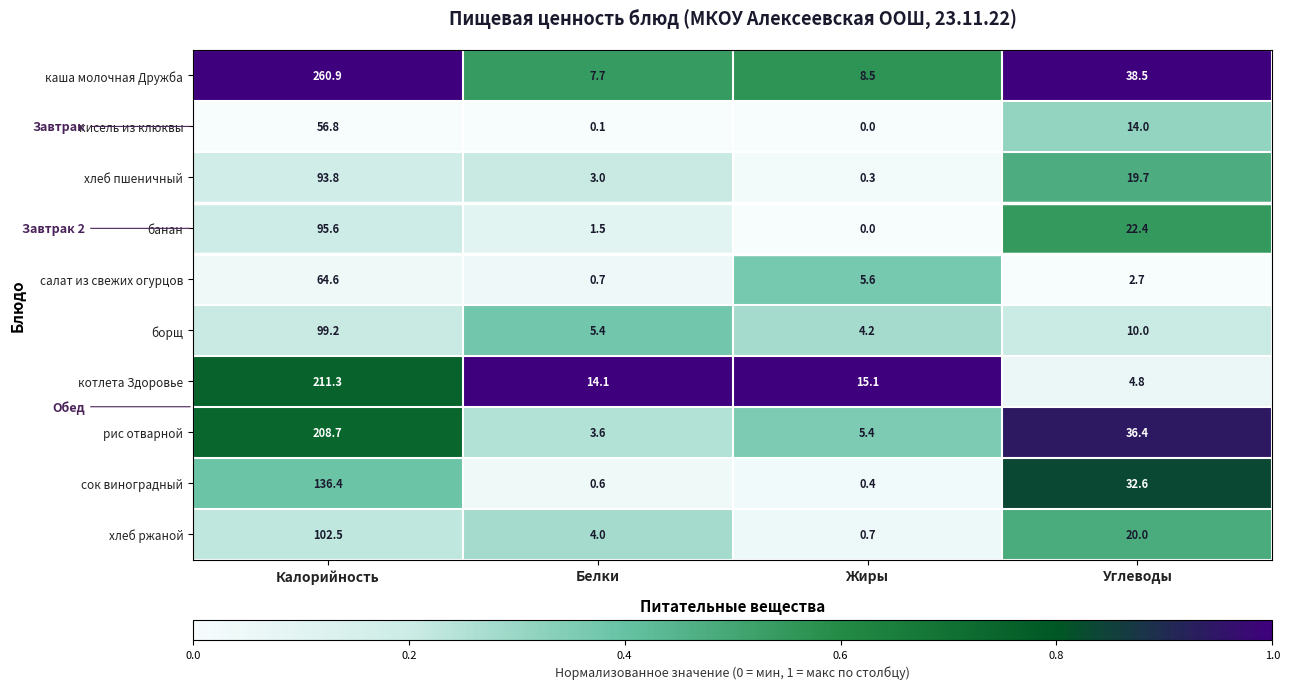

What is the sum of the банан values at Углеводы and Калорийность?

118.0